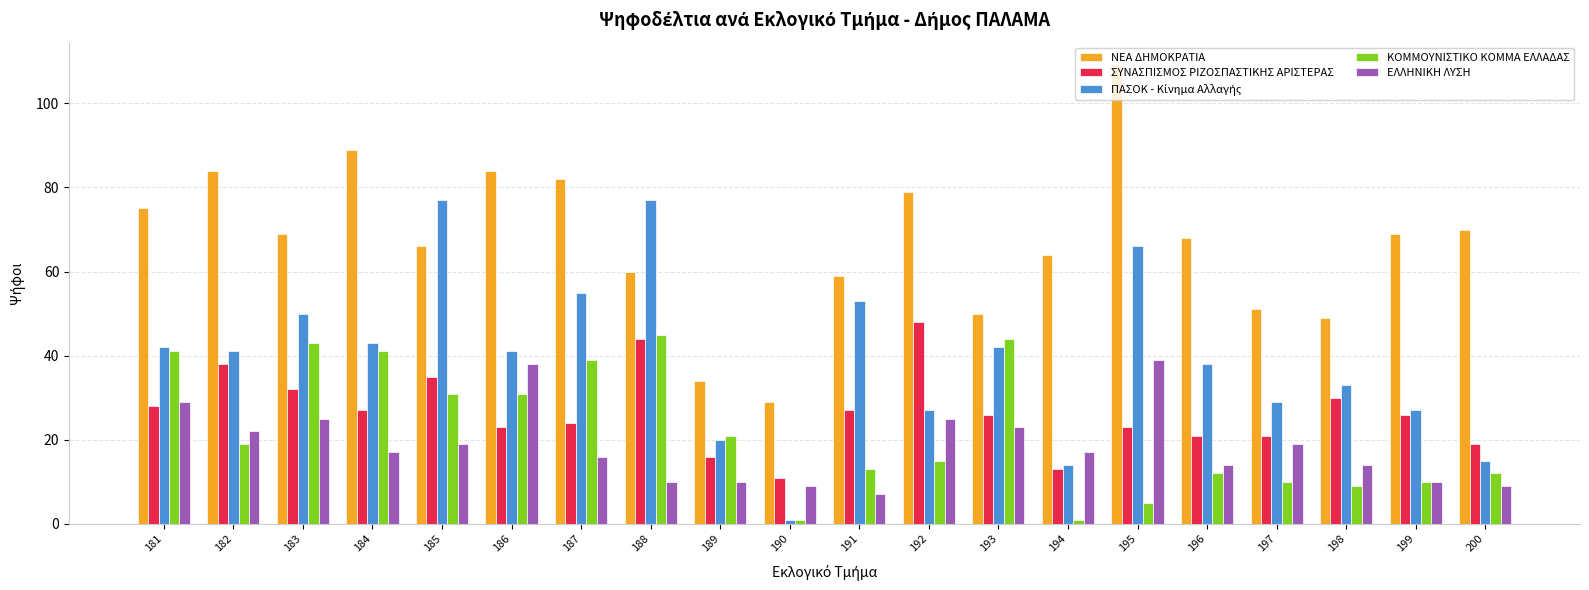

Is the value of ΝΕΑ ΔΗΜΟΚΡΑΤΙΑ at 186 greater than the value of ΚΟΜΜΟΥΝΙΣΤΙΚΟ ΚΟΜΜΑ ΕΛΛΑΔΑΣ at 191?

Yes